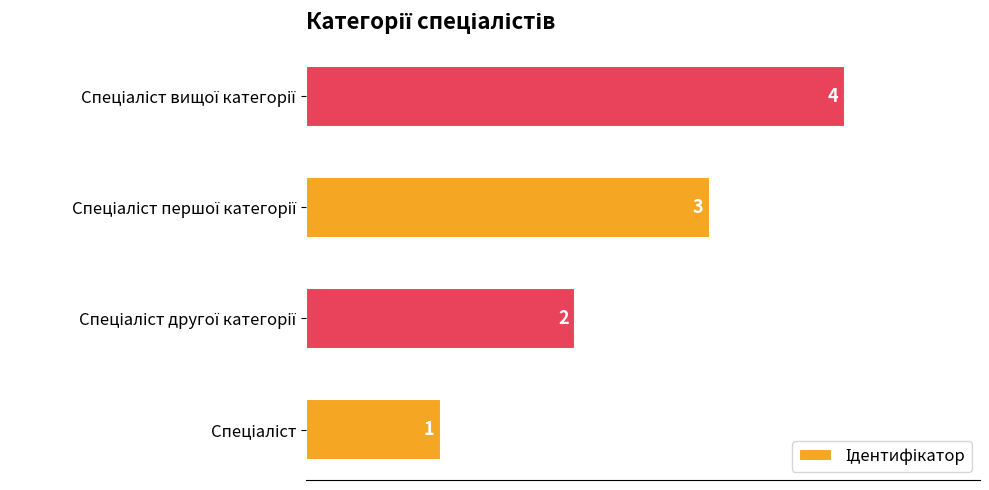

What is the greatest value displayed?

4